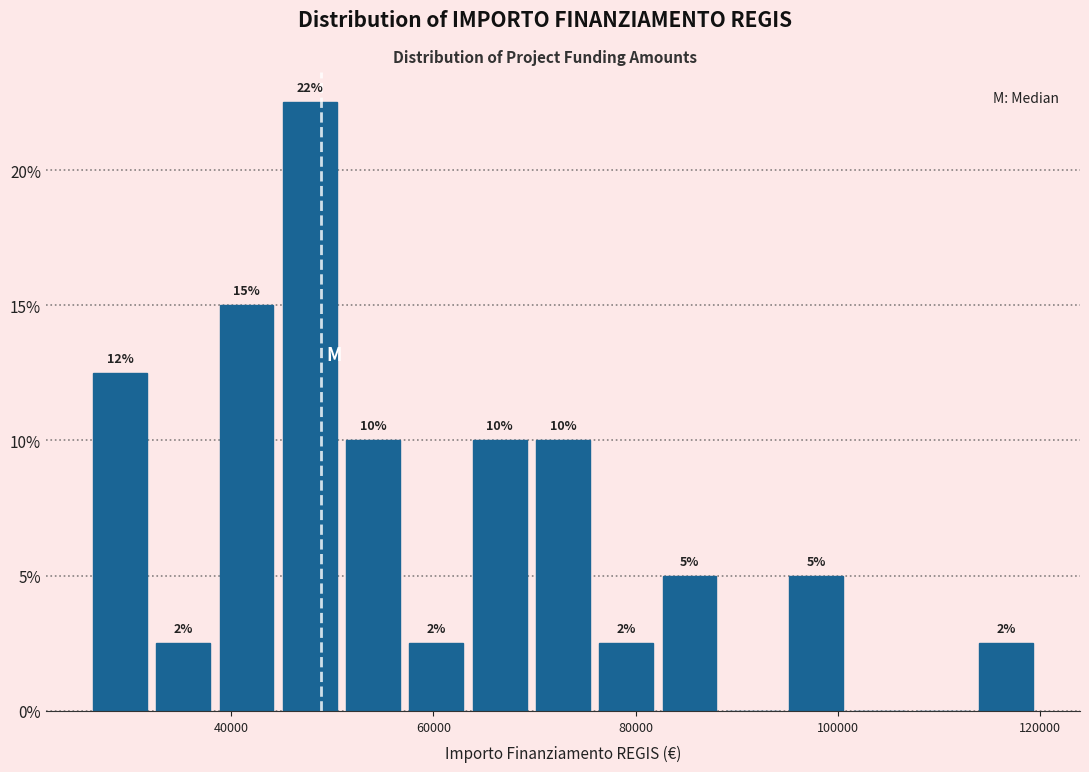

Read against the x-axis, roughly where is the centre of the tallest bar?

48000